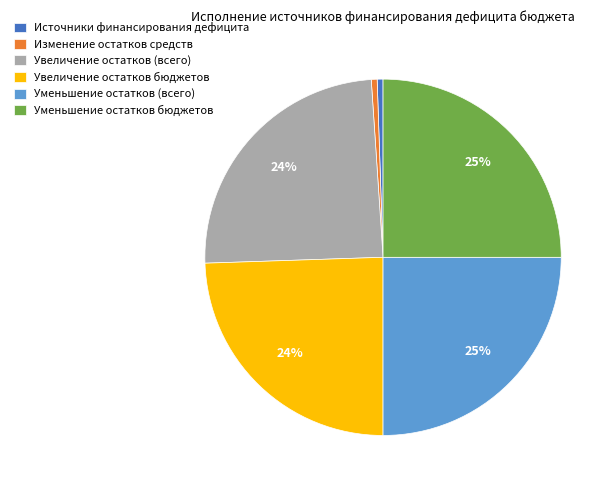

The Изменение остатков средств slice represents 11% of the pie. True or false?

False